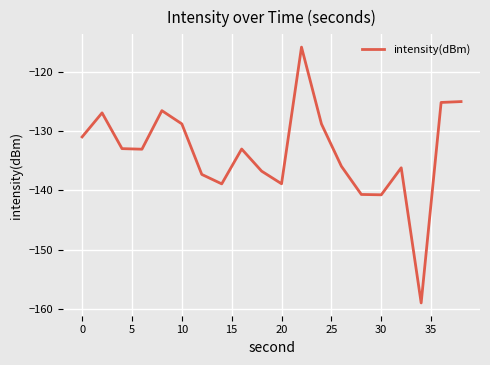

What is the minimum value shown in the chart?

-159.0